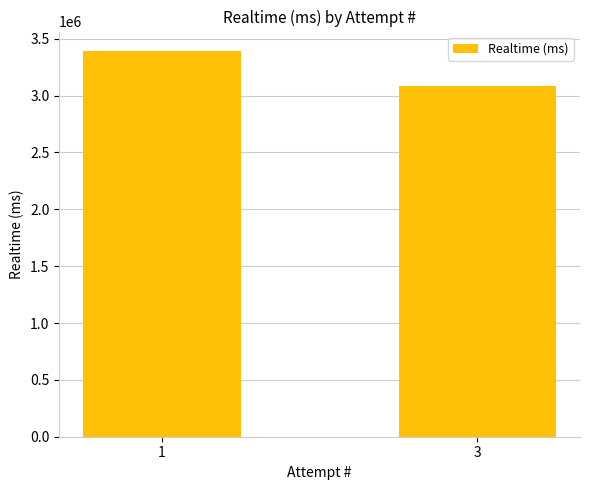

Reading left to right, extract all data points from this chart.

3393562	3087430